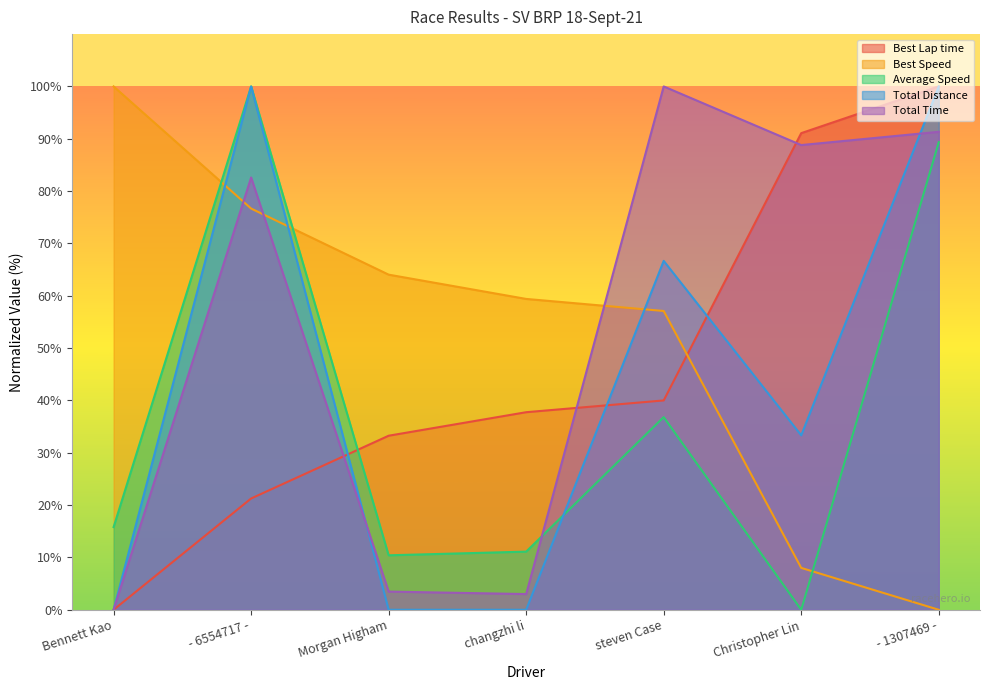

The value of Total Distance at - 6554717 - is 132.8. True or false?

False